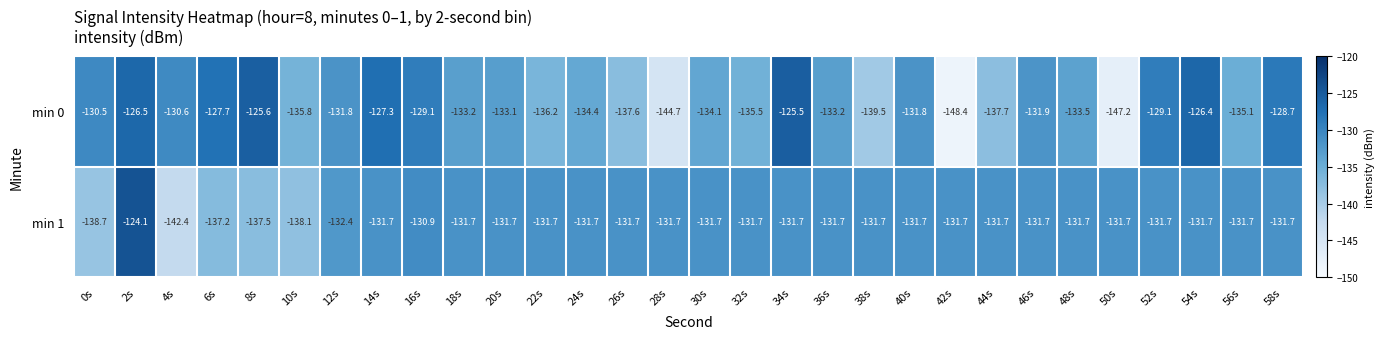

Which label corresponds to the largest value in the chart?

2s